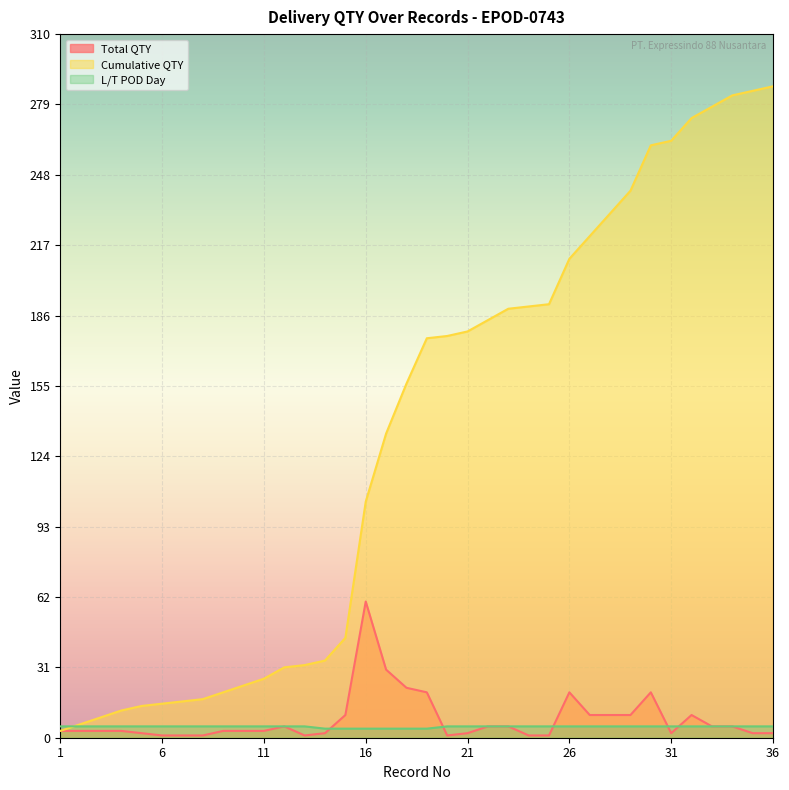

At how many categories does at least one series exceed 247?

7